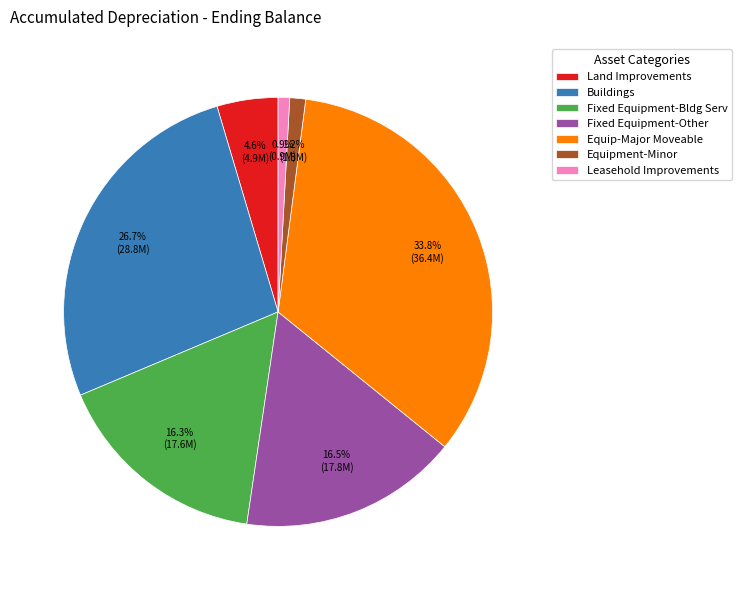

Does any single category account for the majority?

No